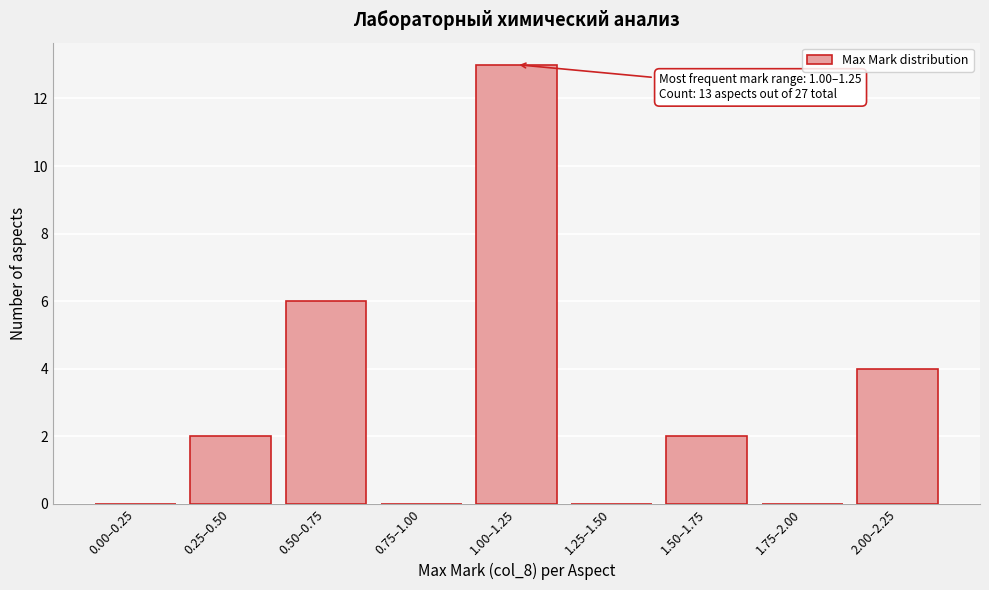

Reading left to right, list all the values displayed in this chart.

0.00–0.25=0	0.25–0.50=2	0.50–0.75=6	0.75–1.00=0	1.00–1.25=13	1.25–1.50=0	1.50–1.75=2	1.75–2.00=0	2.00–2.25=4